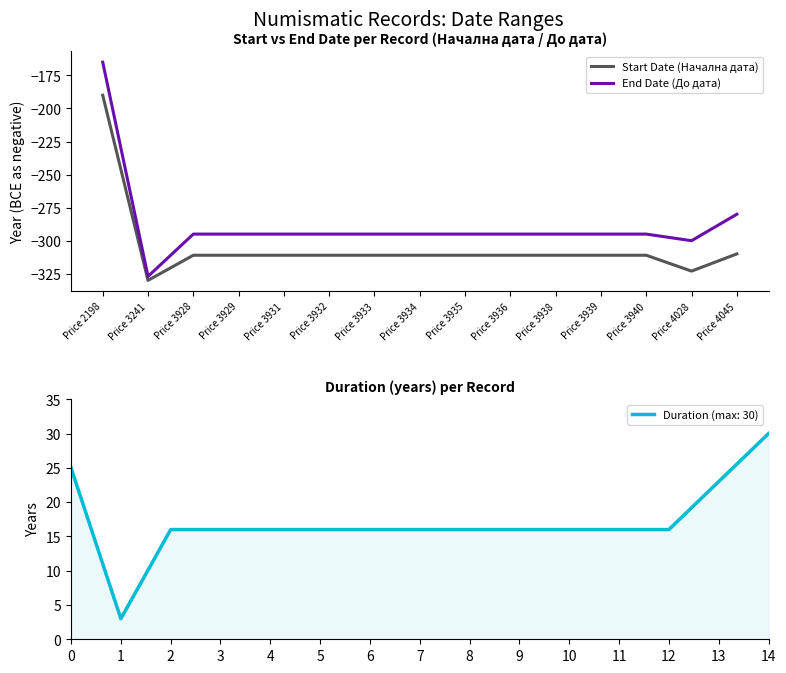

What is the value of the End Date (До дата) point at the 3rd from the left?

-295